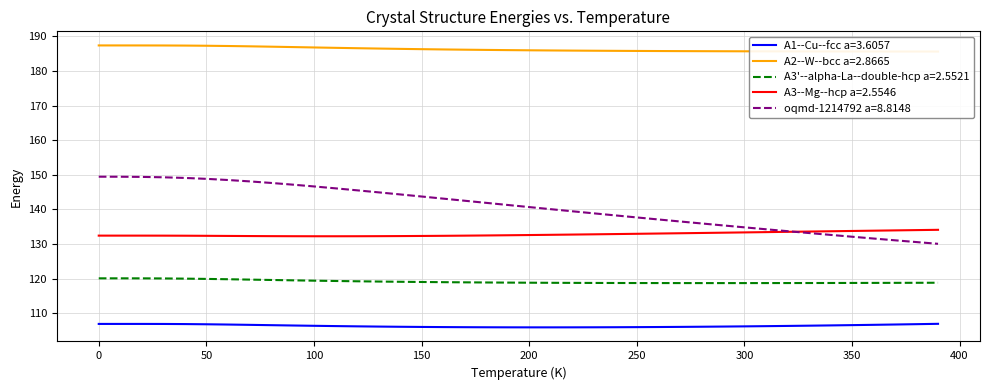

True or false: A2--W--bcc a=2.8665 and A3'--alpha-La--double-hcp a=2.5521 intersect in this chart.

False